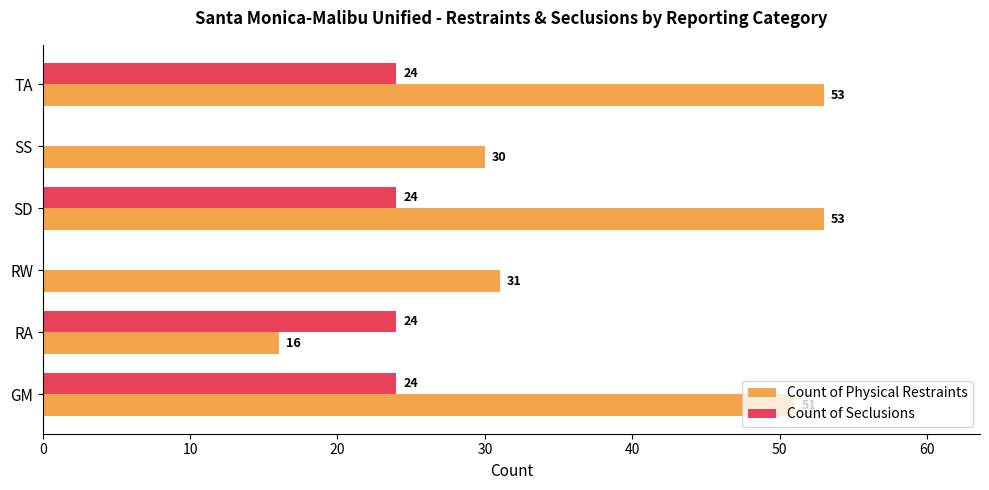

At which label is Count of Physical Restraints closest to 34?

RW